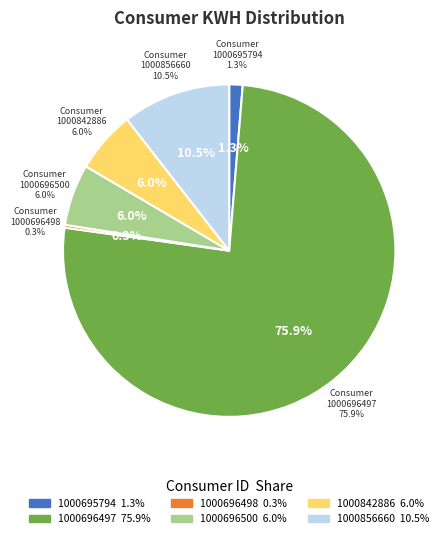

Between 1000696498 and 1000696500, which is larger?

1000696500